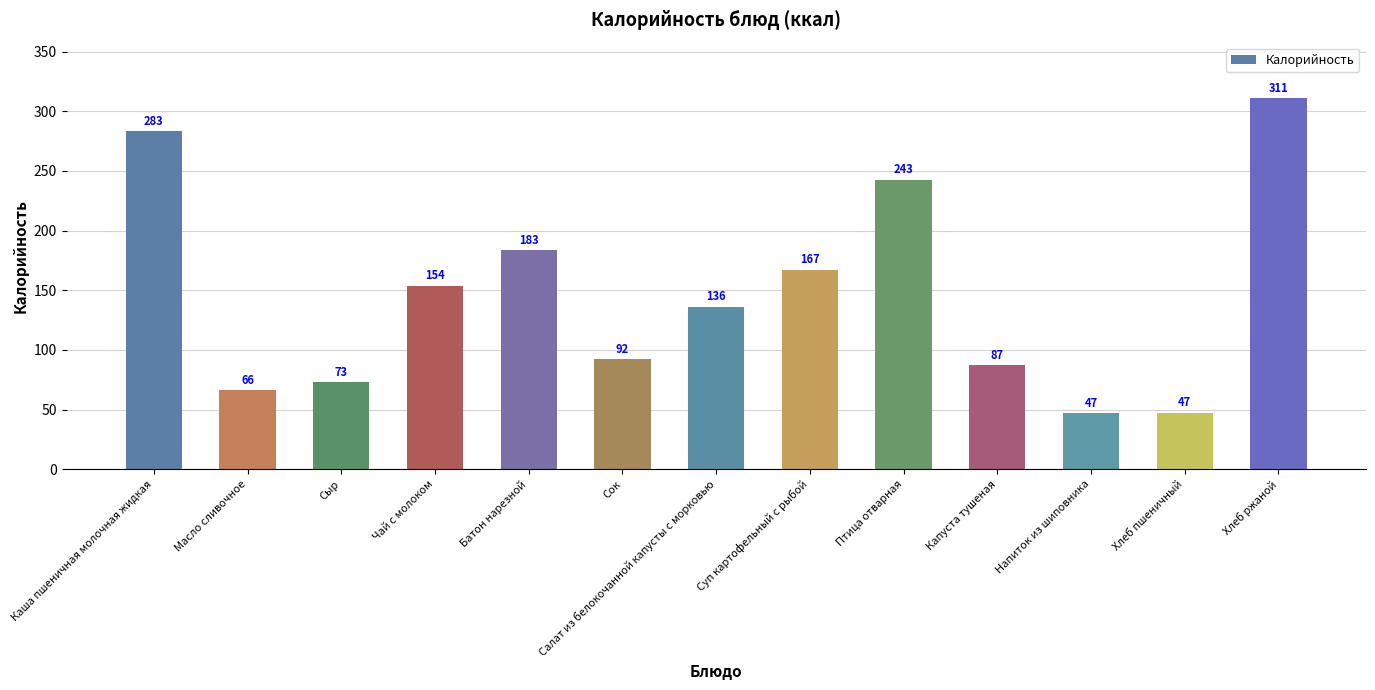

What is the greatest value displayed?

310.8